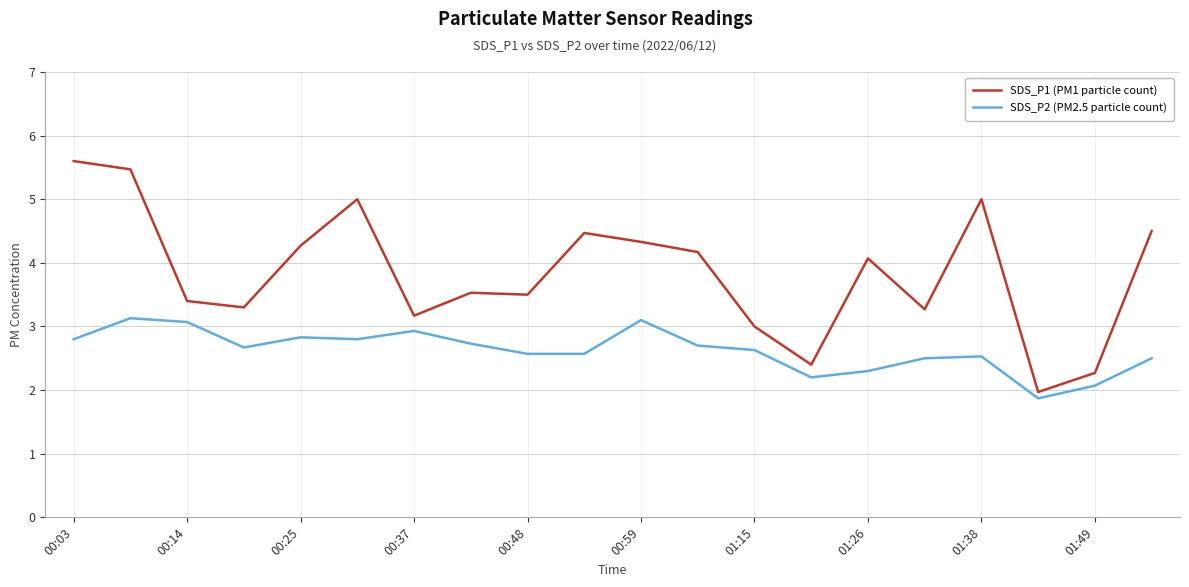

List the series in order of their peak value, highest first.

SDS_P1 (PM1 particle count), SDS_P2 (PM2.5 particle count)